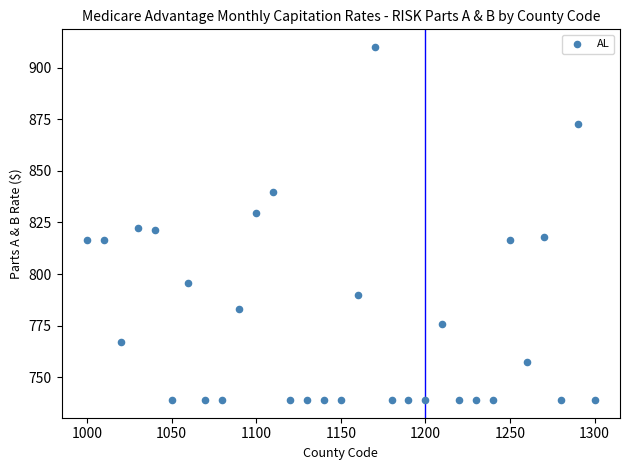

What is the range of Y values (max minus min)?

171.0